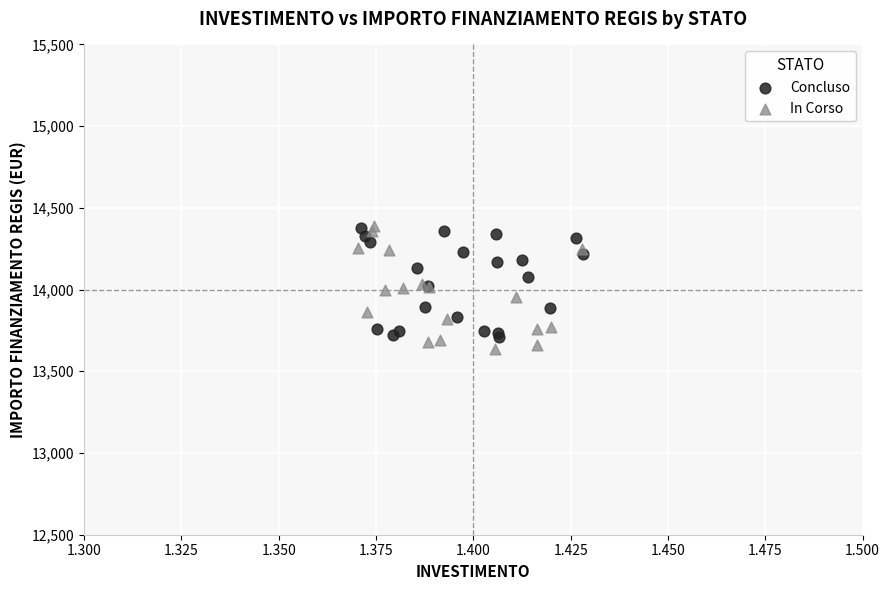

What are all the series names shown in the legend?

Concluso, In Corso